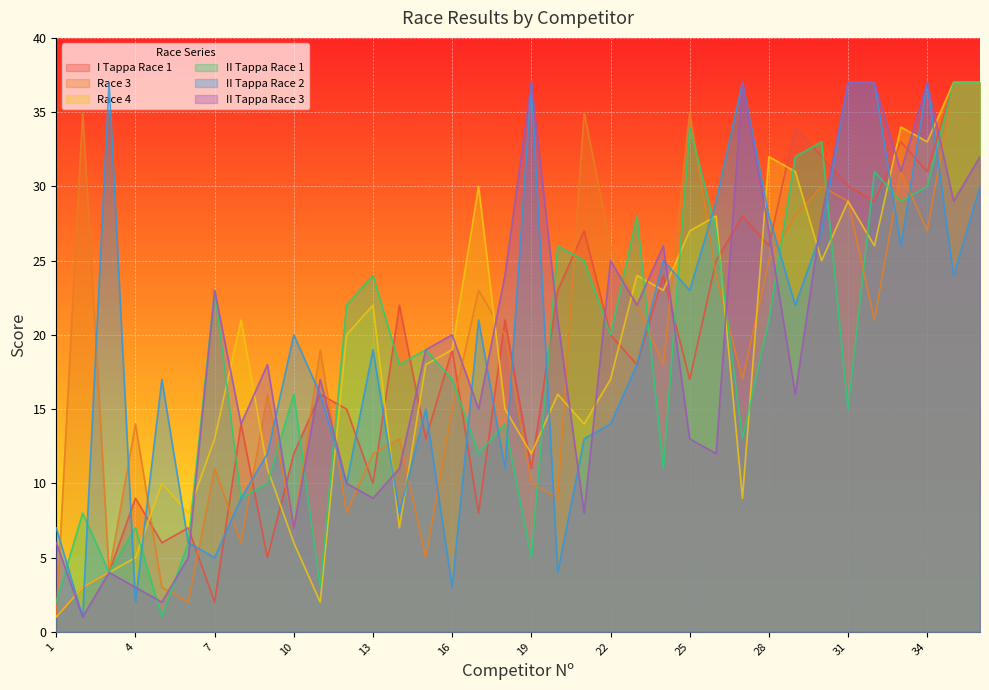

Between which two adjacent categories do I Tappa Race 1 and Race 3 first intersect?

4 and 5